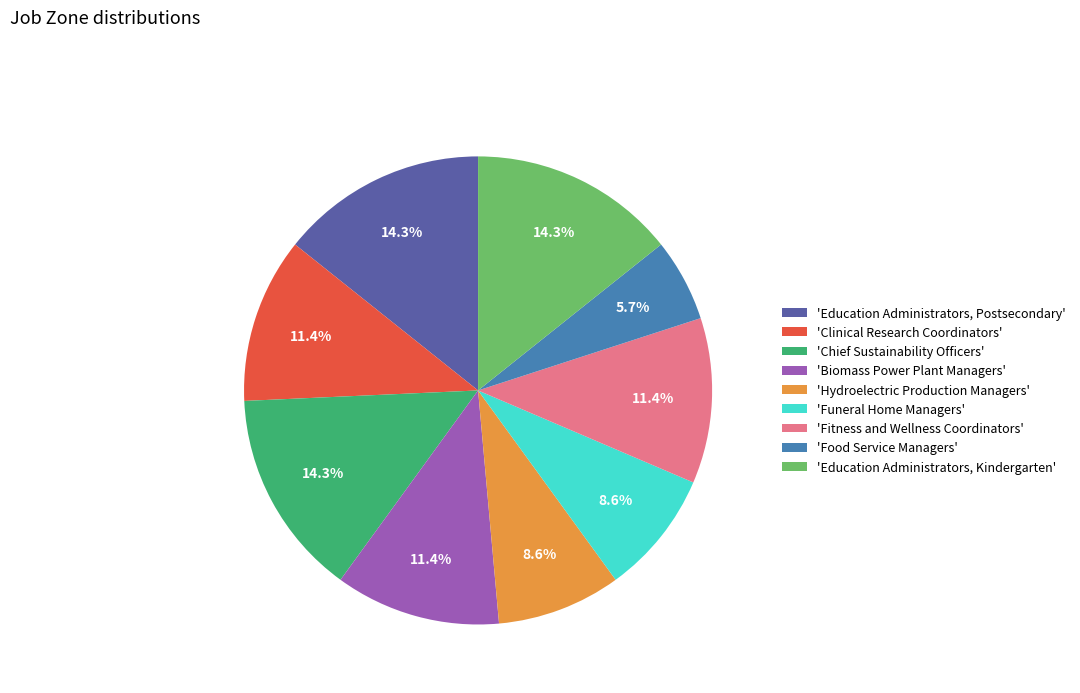

How many slices are in this pie chart?

9